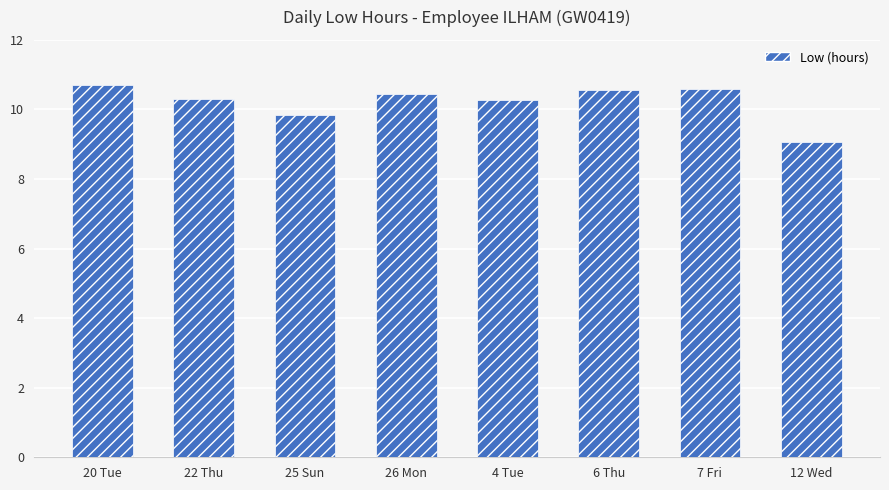

What is the greatest value displayed?

10.7